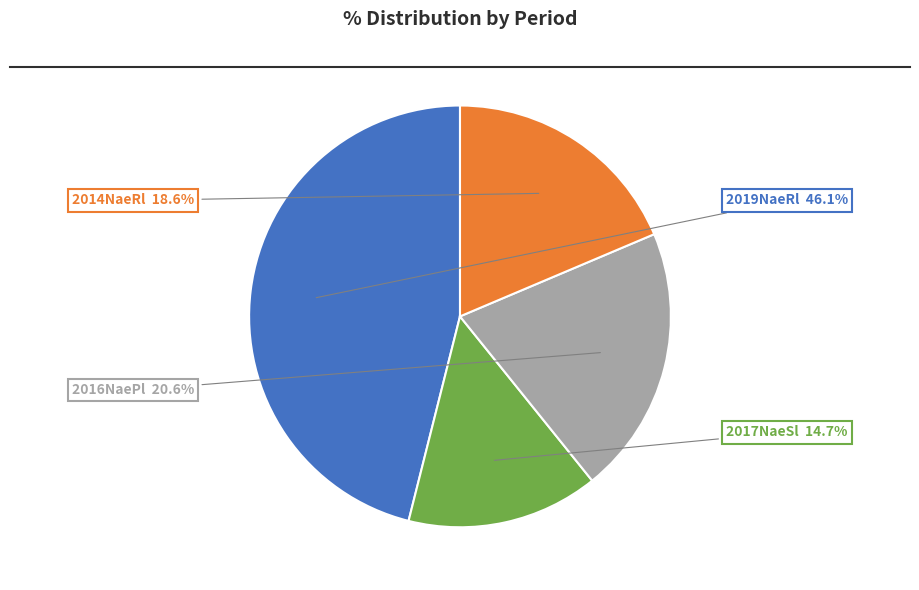

Is there any slice that represents more than half of the pie?

No